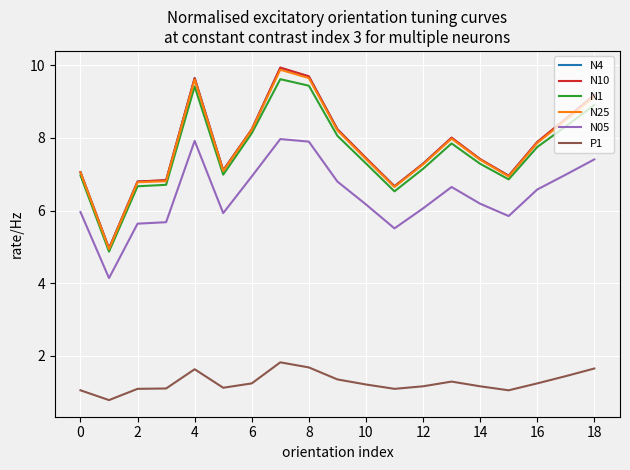

True or false: N1 has more than 1 interior local peaks.

True